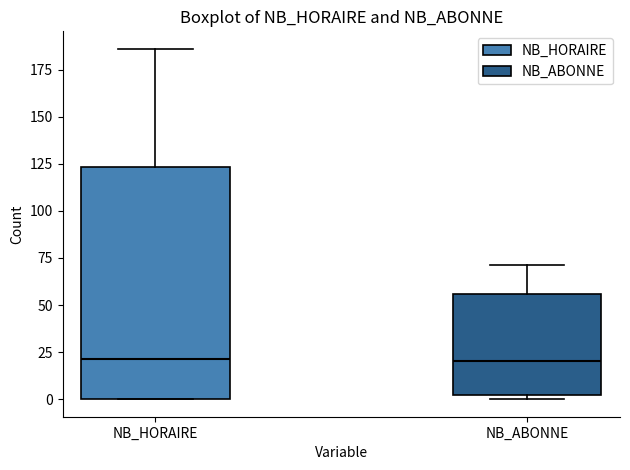

Reading left to right, transcribe this box plot: for each box, give where its median line is, the range the box spans, and where its two whiskers end, as read against the y-axis. The values are not printed on the chart, so give them approximately, as read against the axis.

NB_HORAIRE: median 20, box 0 to 125, whiskers 0 to 185
NB_ABONNE: median 20, box 0 to 55, whiskers 0 (just below the box's lower edge) to 70